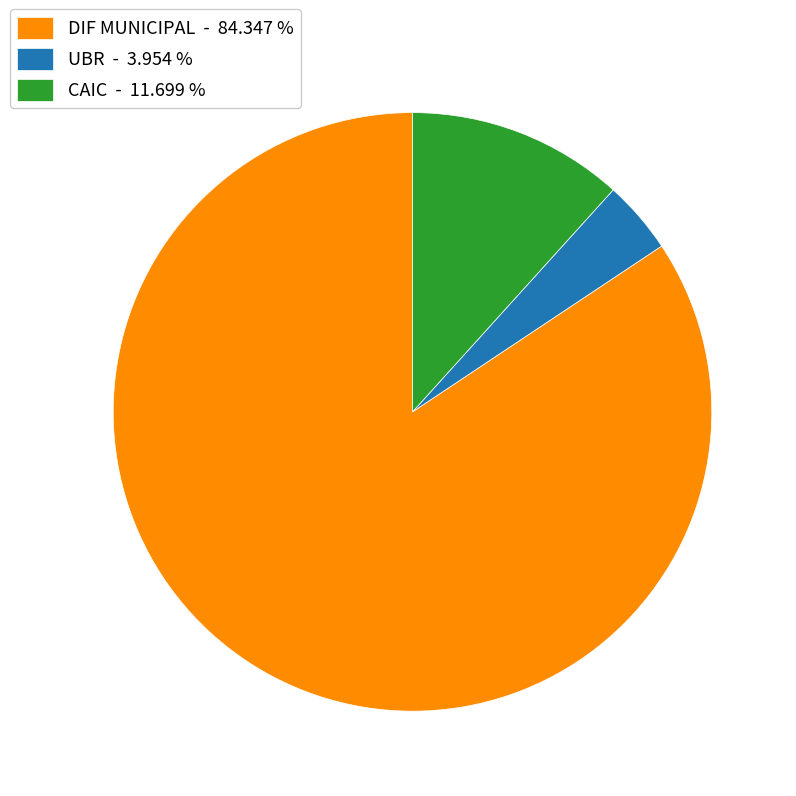

Which has a higher value, CAIC or DIF MUNICIPAL?

DIF MUNICIPAL